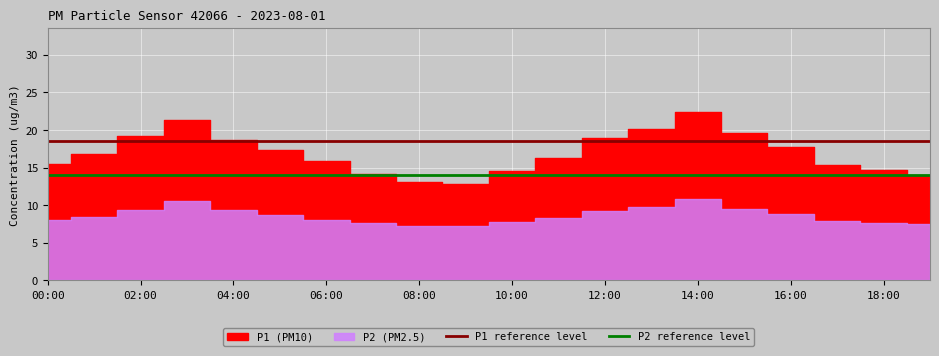

The P2 reference level series shows 25.0 at 19. True or false?

False